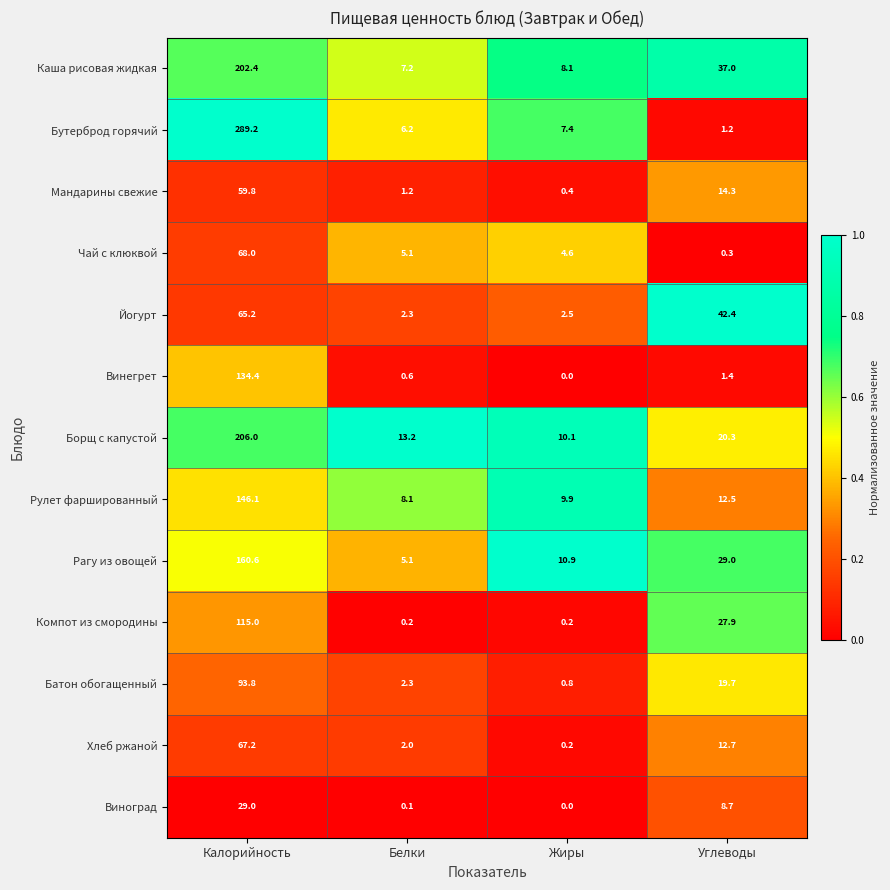

Which series has the largest total across all categories?

Бутерброд горячий